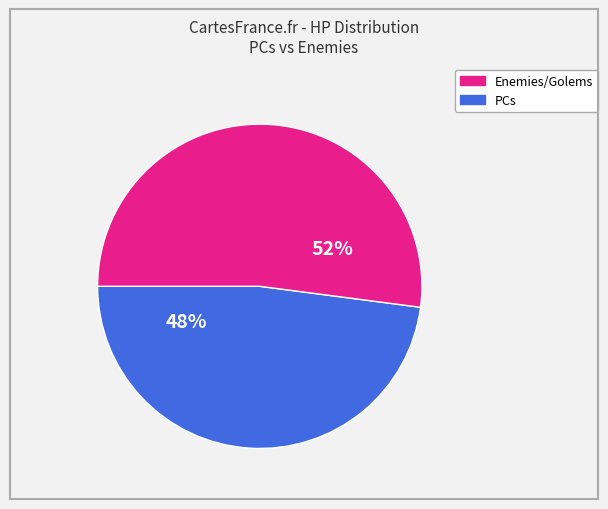

Does any single category account for the majority?

Yes